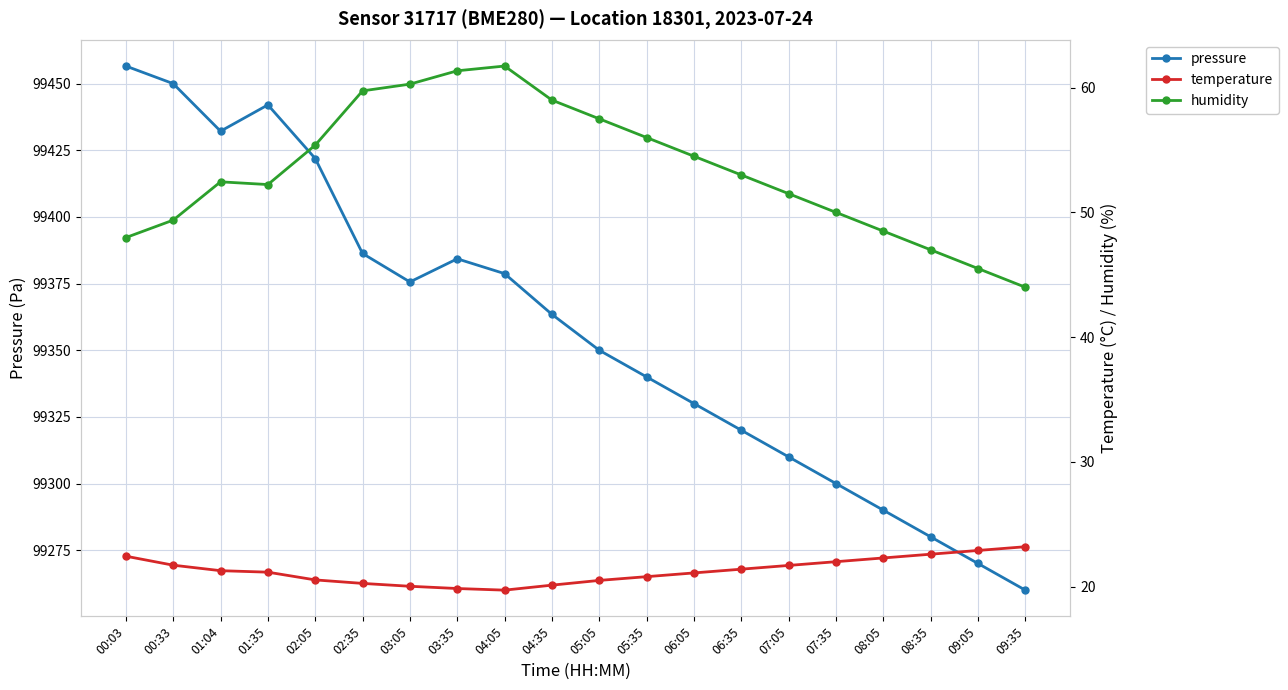

Reading left to right, extract all data points from this chart.

pressure: 00:03=99456.6	00:33=99450.0	01:04=99432.2	01:35=99442.1	02:05=99421.9	02:35=99386.3	03:05=99375.6	03:35=99384.3	04:05=99378.8	04:35=99363.5	05:05=99350.0	05:35=99340.0	06:05=99330.0	06:35=99320.0	07:05=99310.0	07:35=99300.0	08:05=99290.0	08:35=99280.0	09:05=99270.0	09:35=99260.0
temperature: 00:03=22.4	00:33=21.7	01:04=21.3	01:35=21.2	02:05=20.5	02:35=20.3	03:05=20.0	03:35=19.9	04:05=19.7	04:35=20.1	05:05=20.5	05:35=20.8	06:05=21.1	06:35=21.4	07:05=21.7	07:35=22.0	08:05=22.3	08:35=22.6	09:05=22.9	09:35=23.2
humidity: 00:03=48.0	00:33=49.4	01:04=52.5	01:35=52.2	02:05=55.4	02:35=59.7	03:05=60.3	03:35=61.4	04:05=61.7	04:35=59.0	05:05=57.5	05:35=56.0	06:05=54.5	06:35=53.0	07:05=51.5	07:35=50.0	08:05=48.5	08:35=47.0	09:05=45.5	09:35=44.0